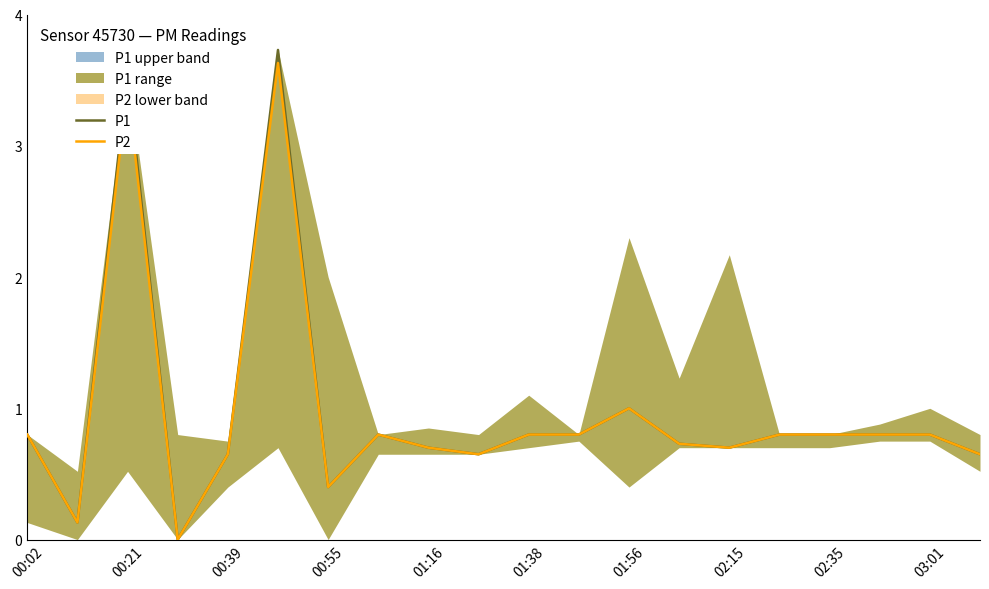

What is the difference between the maximum and minimum values in the P1 series?

3.7